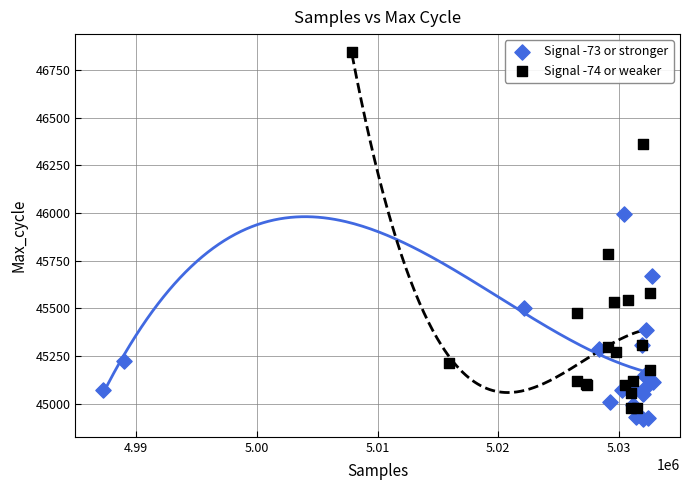

Which series has the largest Y range (max minus min)?

Signal -74 or weaker